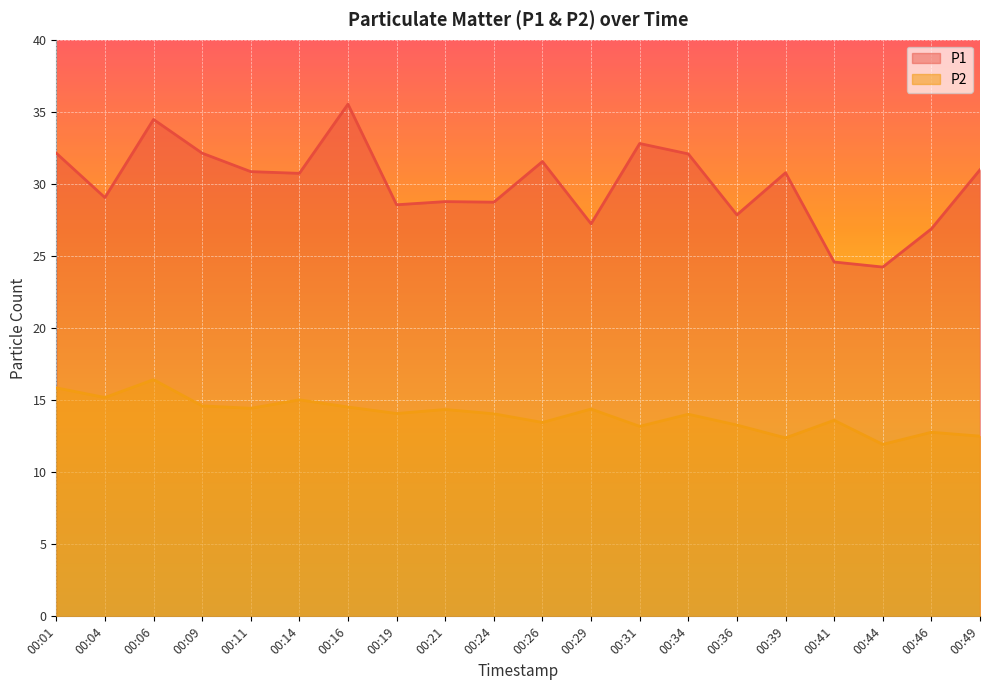

How many lines are shown in the chart?

2